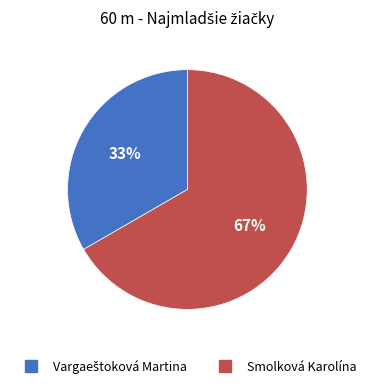

Is it true that Smolková Karolína is 74% of the pie?

False